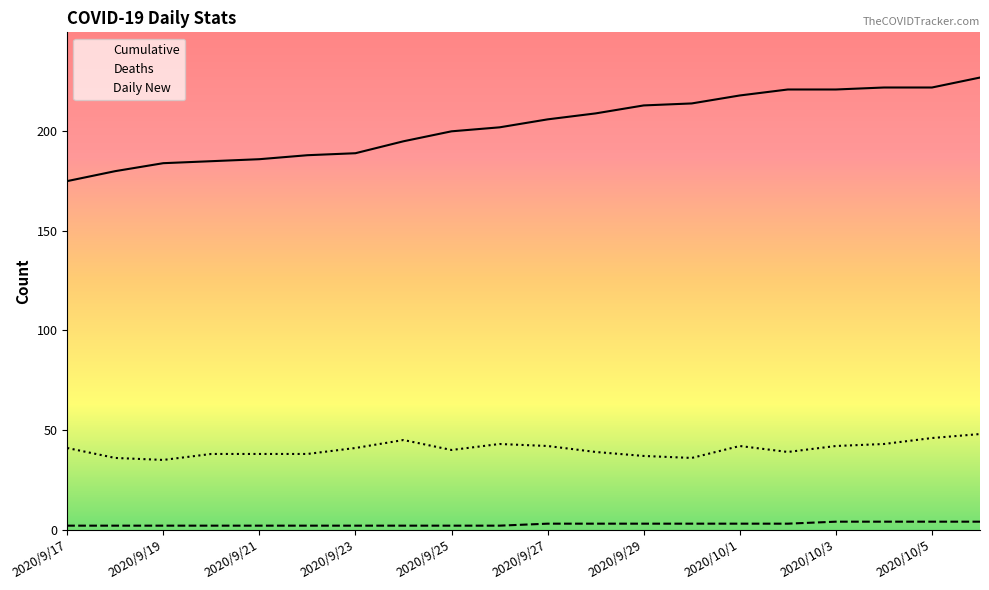

Is the value of Deaths at 2020/9/19 greater than the value of Daily New at 2020/10/3?

No